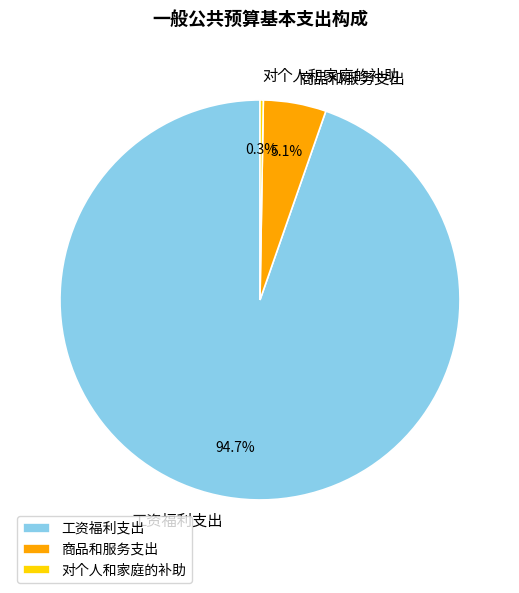

How much of the chart is everything except 商品和服务支出?

94.9%